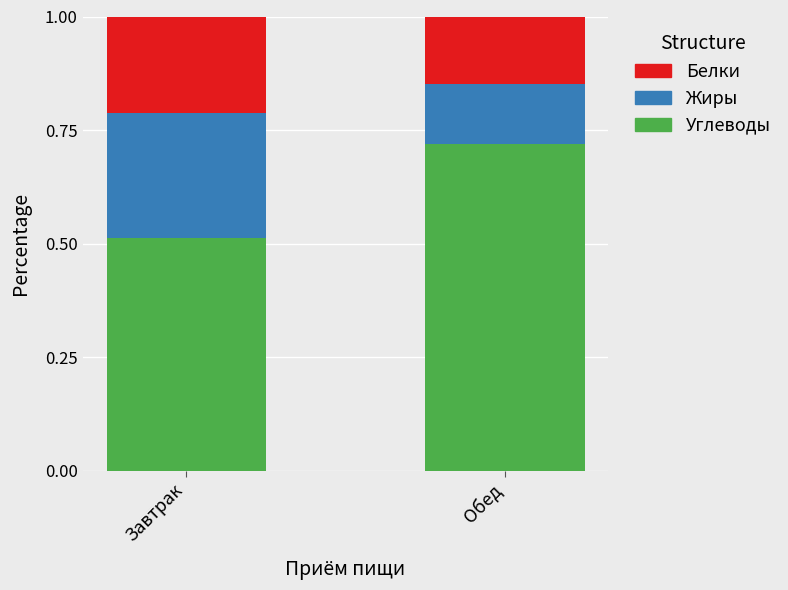

What are all the series names shown in the legend?

Белки, Жиры, Углеводы